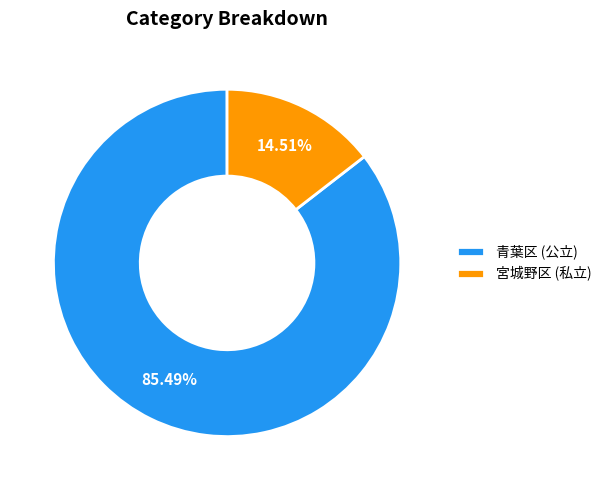

How many segments does this pie chart have?

2